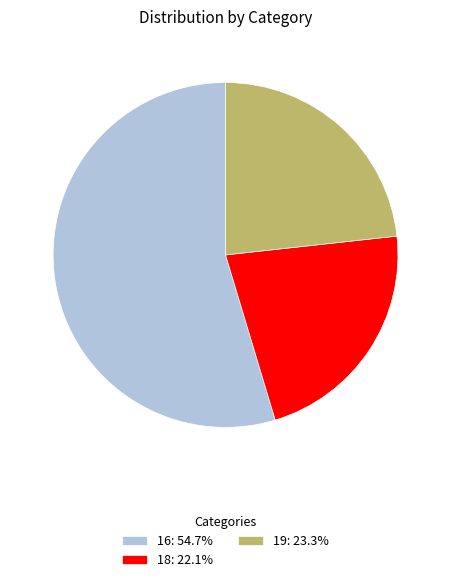

Rank the categories by value from lowest to highest.

18, 19, 16